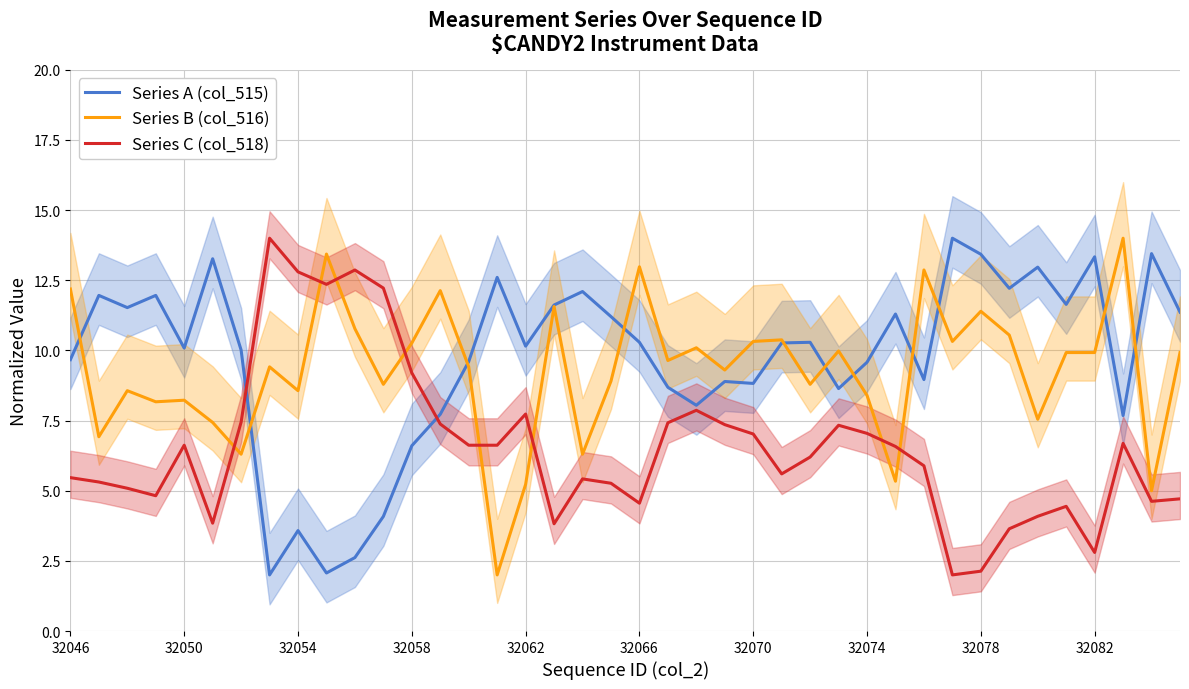

What is the maximum value for Series B (col_516)?

14.0